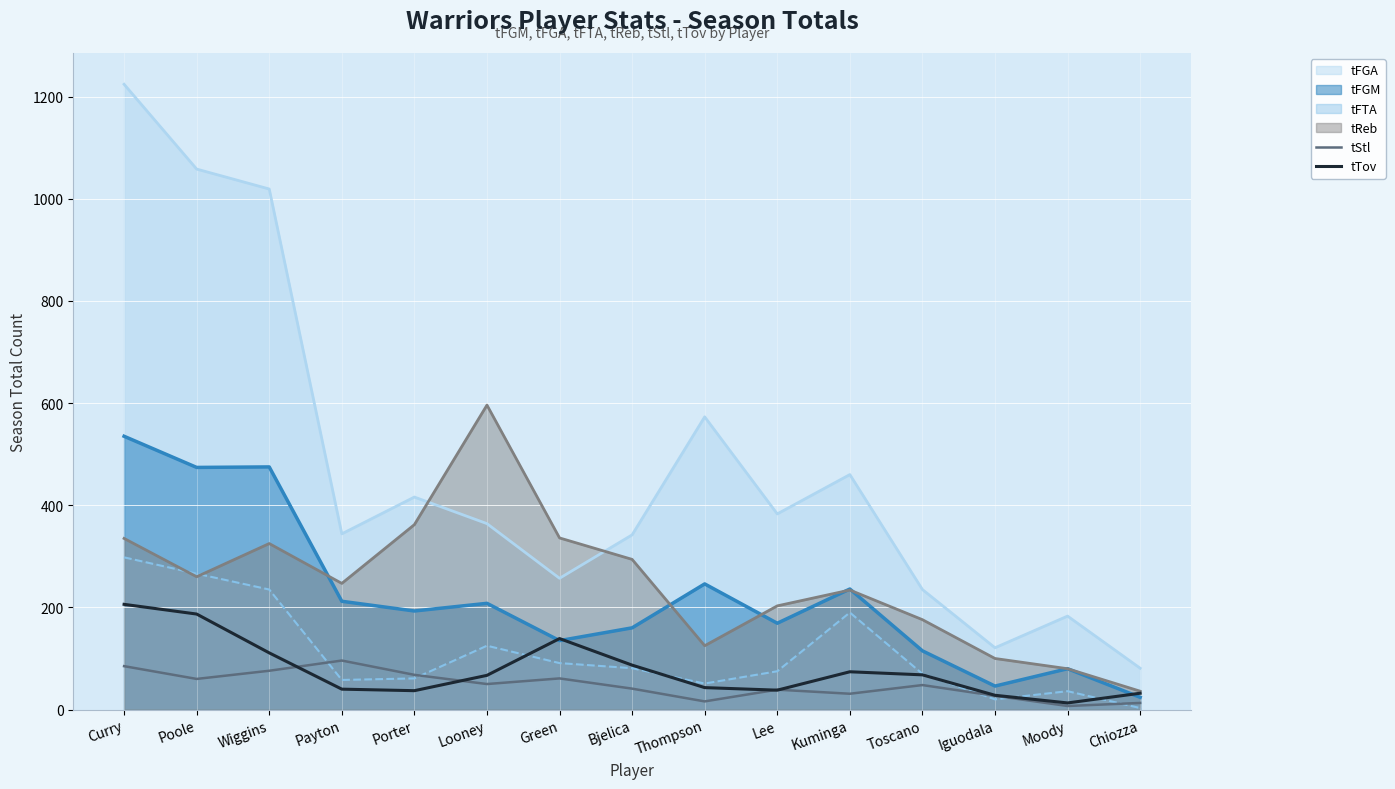

How many lines are shown in the chart?

6